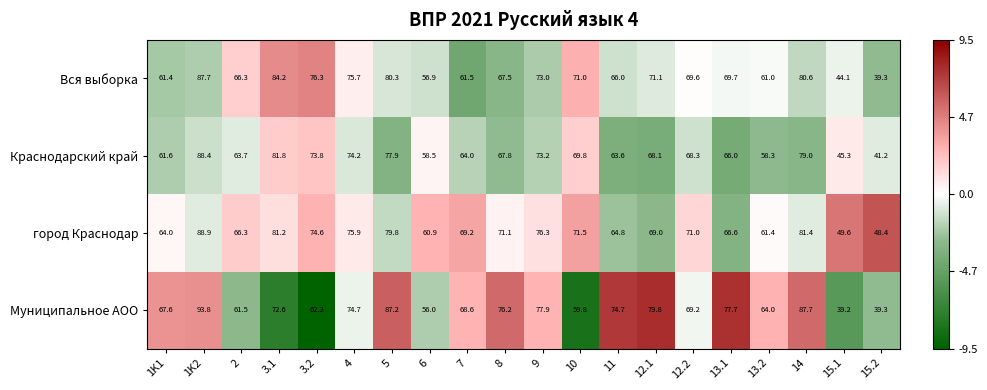

What is the minimum value shown in the chart?

39.2